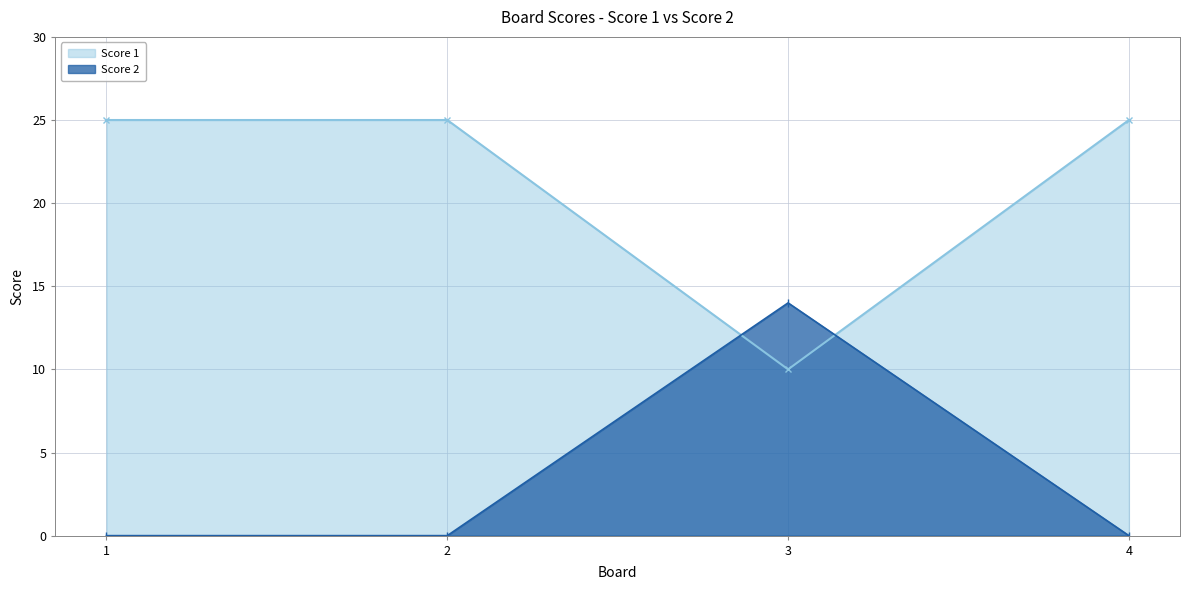

What is the total value across all series at 2?

25